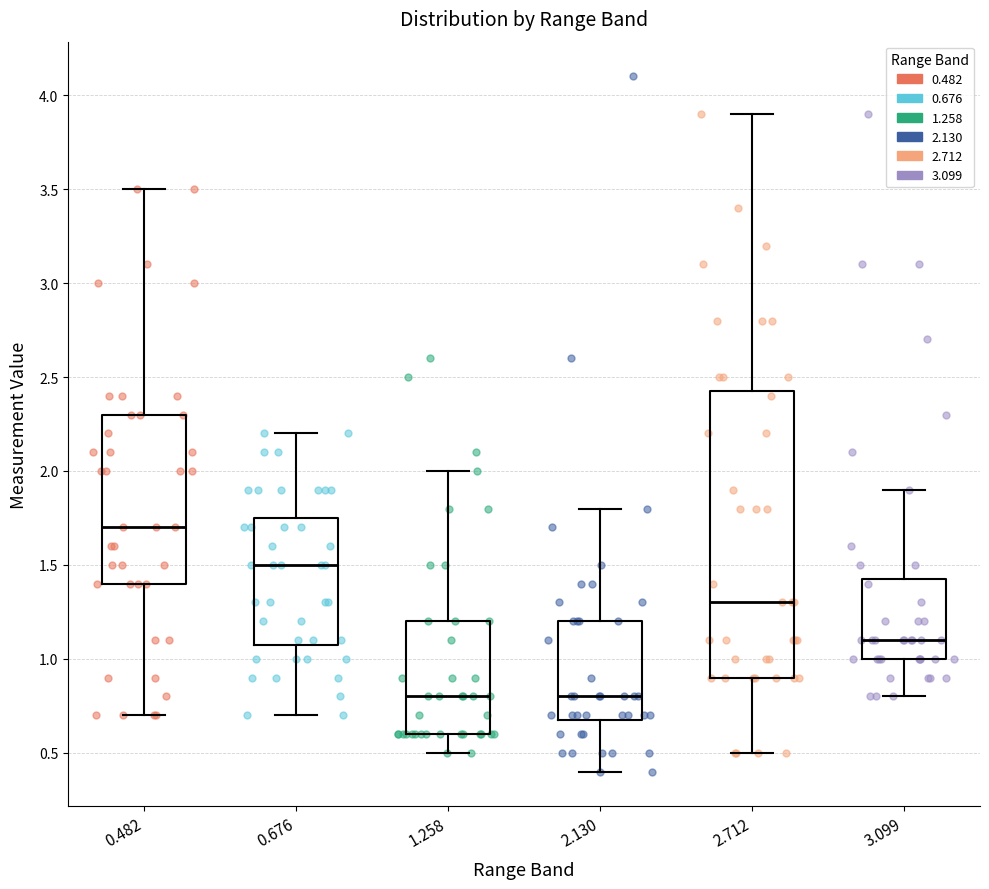

Where does the upper whisker of the box at x = 2.130 end on the y-axis? The values are not printed on the chart, so give them approximately, as read against the axis.

1.80